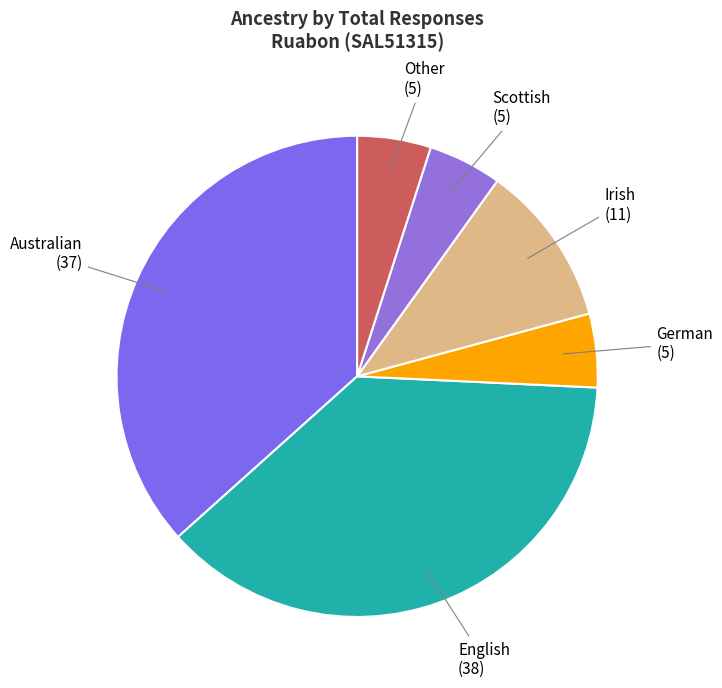

The Australian slice represents 22% of the pie. True or false?

False